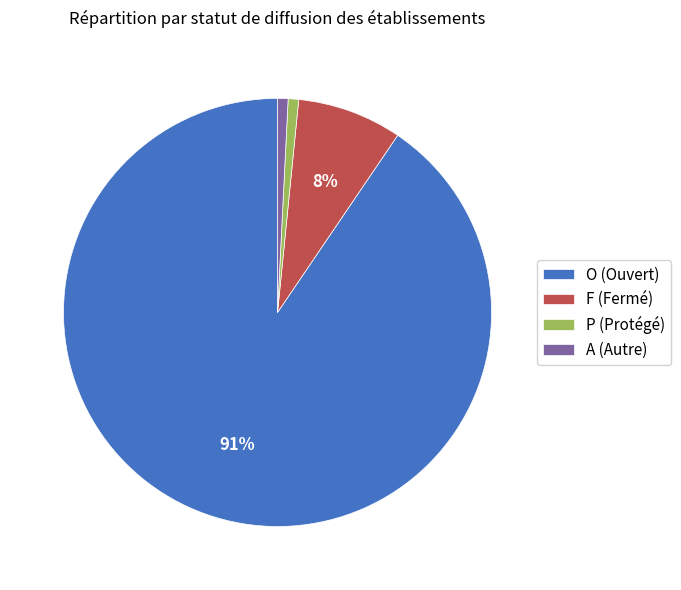

Which category accounts for the majority?

O